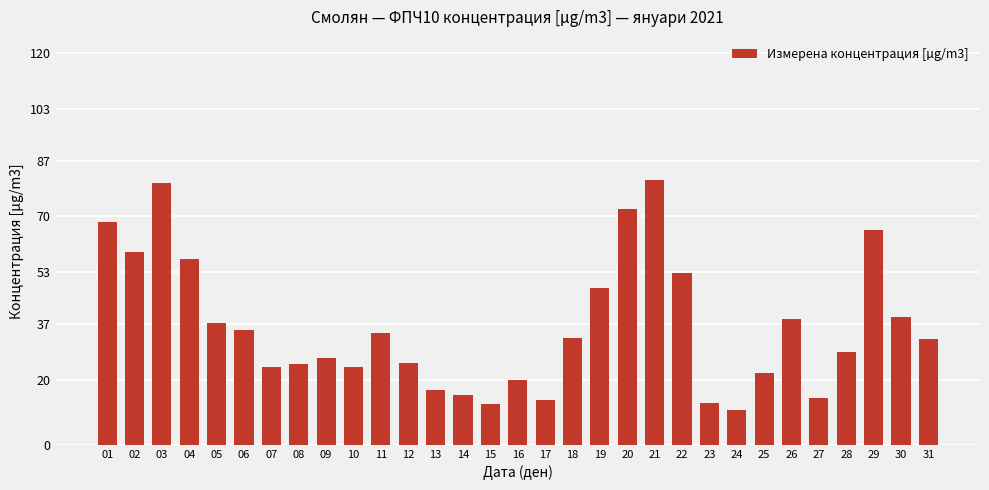

Where is the data nearest to the value 45?

19